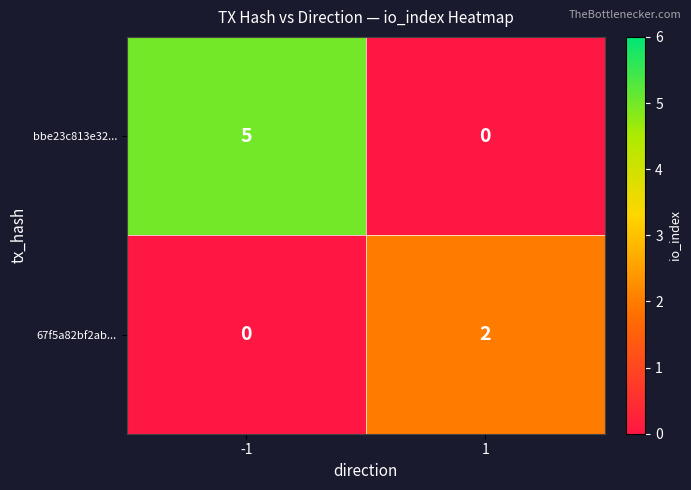

What is the difference between the highest and lowest values at -1?

5